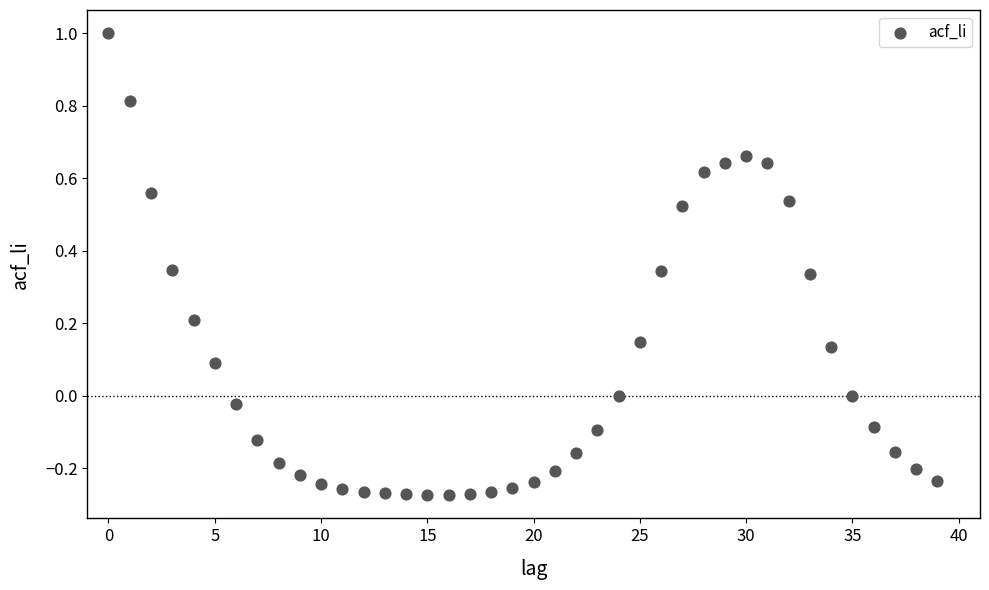

What is the range of Y values (max minus min)?

1.3